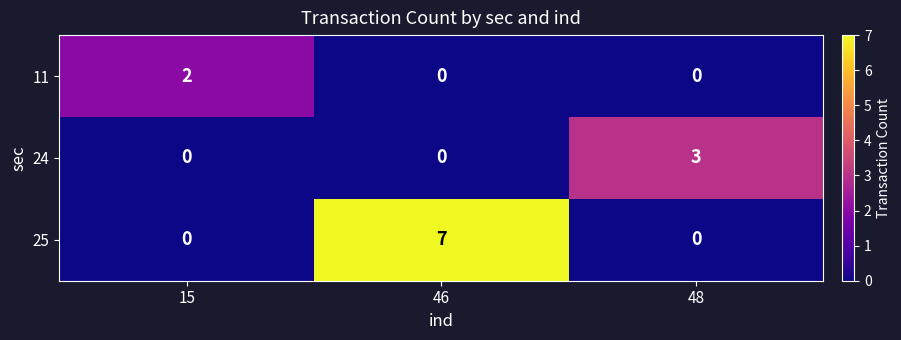

The value of 11 at 46 is -1. True or false?

False